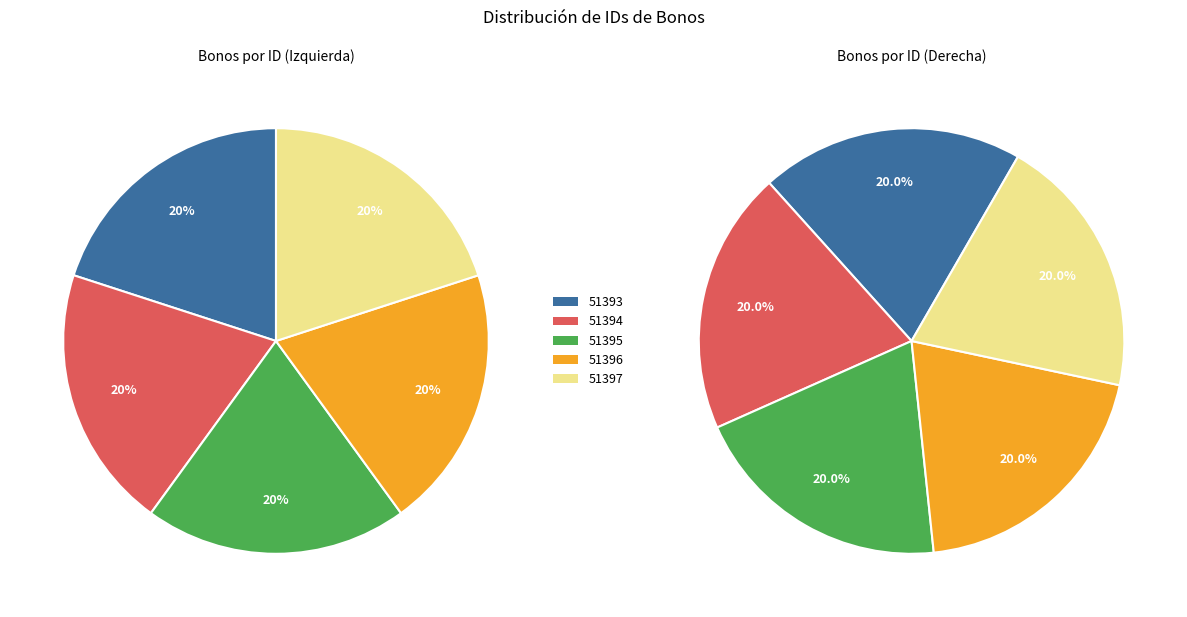

Count the number of slices in the pie.

5